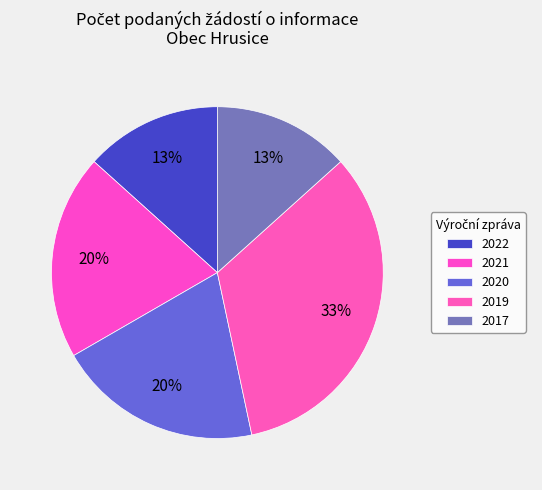

Is there any slice that represents more than half of the pie?

No